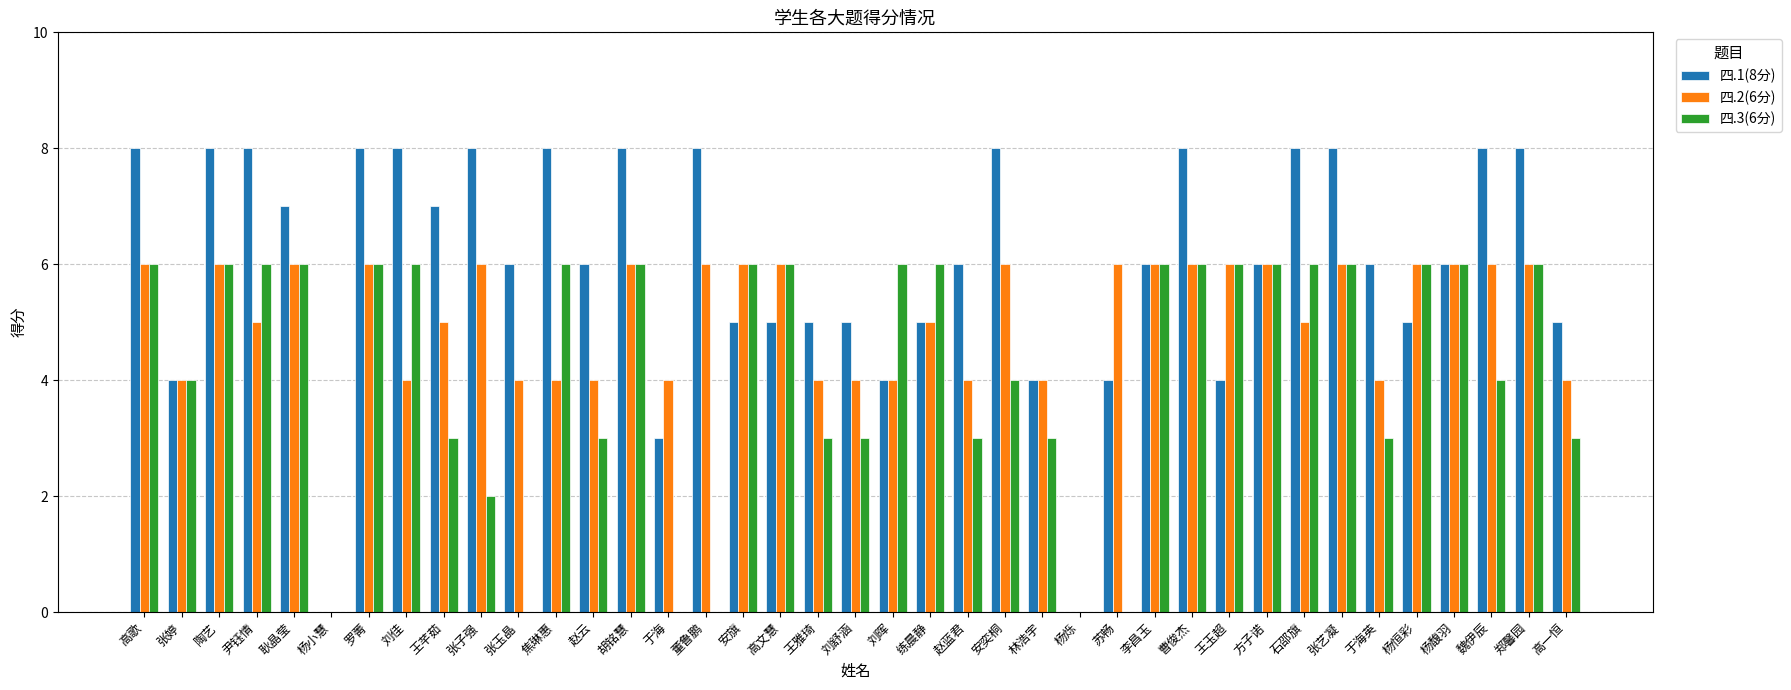

What is the spread (max minus min) of values at 董鲁鹏?

8